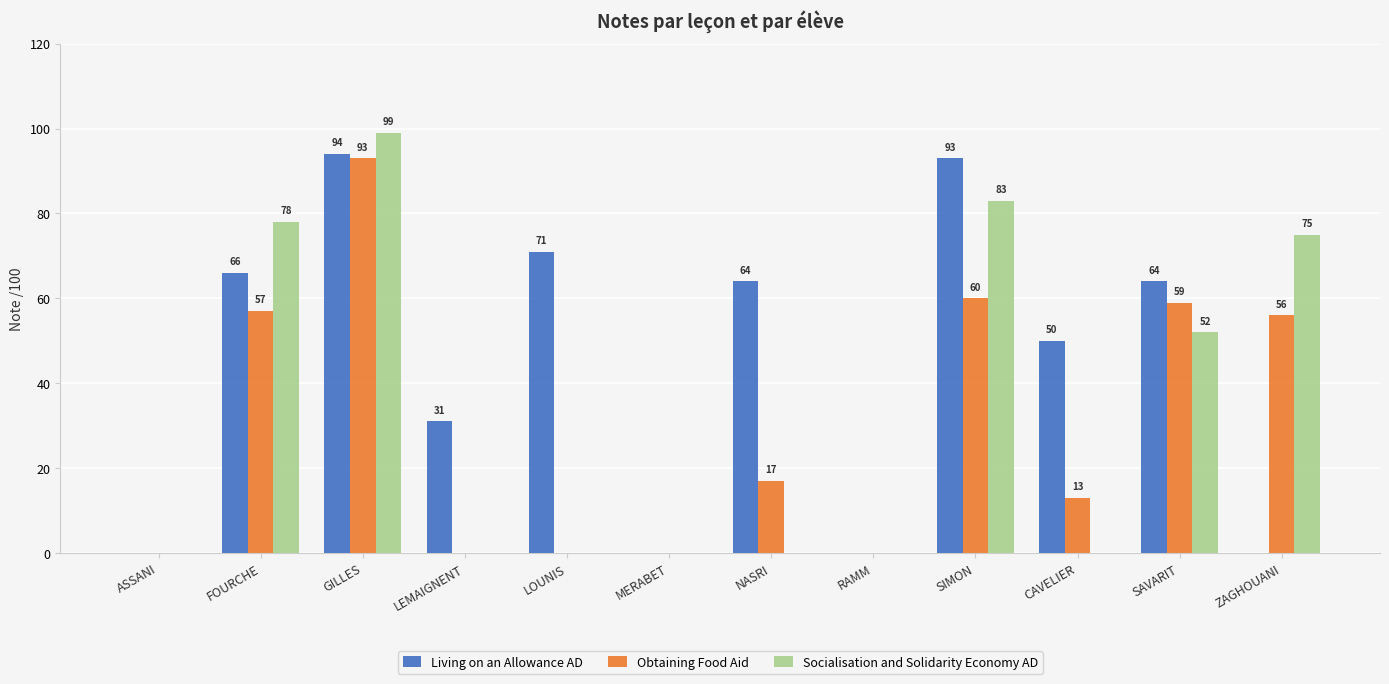

The value of Obtaining Food Aid at MERABET is 57. True or false?

False